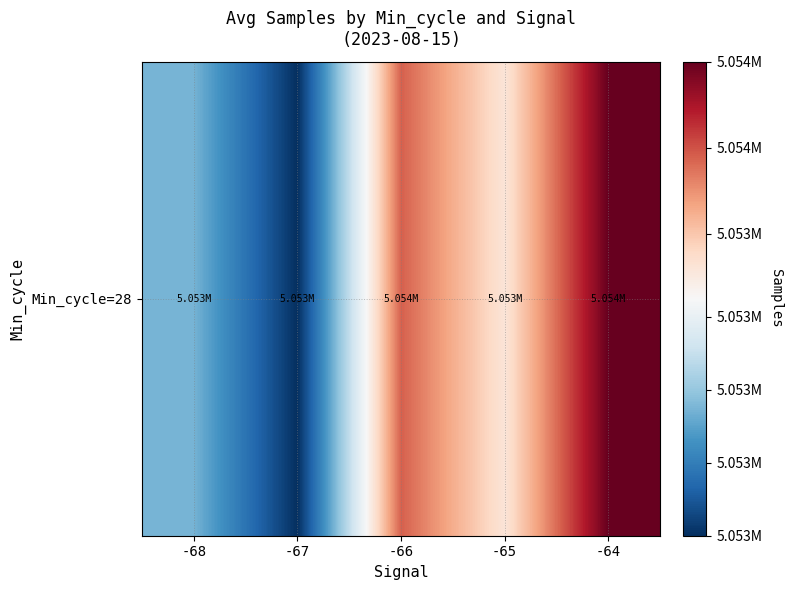

Which label corresponds to the largest value in the chart?

-64